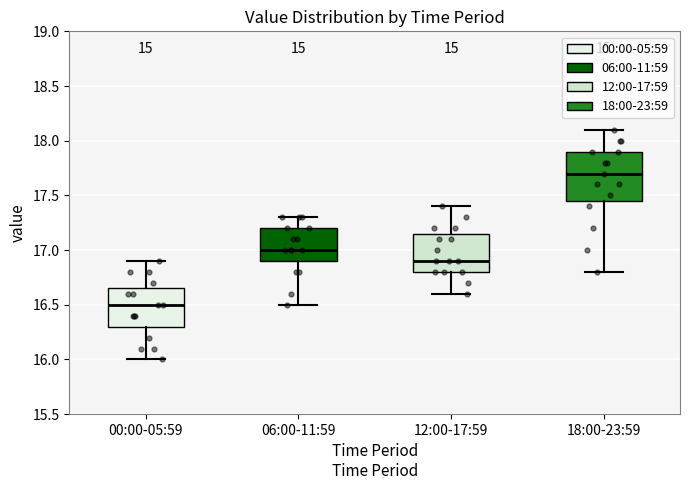

Comparing the boxes themselves (not the whiskers), which one is the tallest?

18:00-23:59